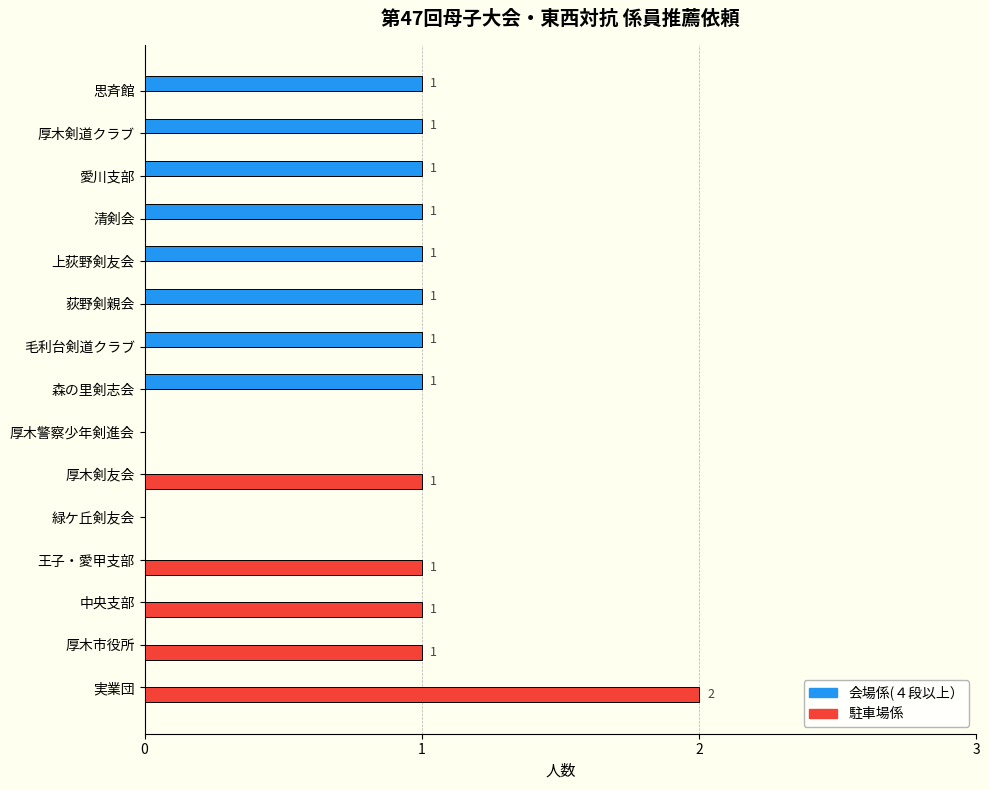

Which category has the highest value across all series?

実業団